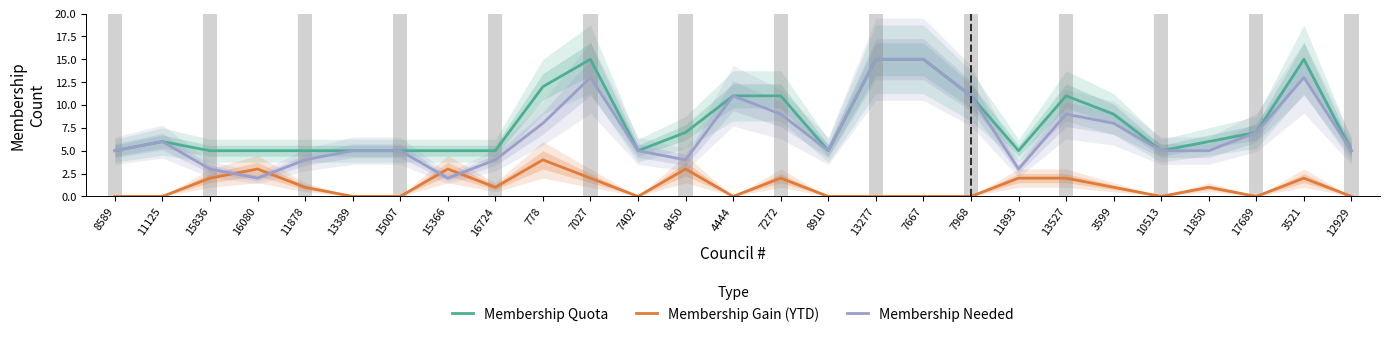

At how many categories does at least one series exceed 12?

4